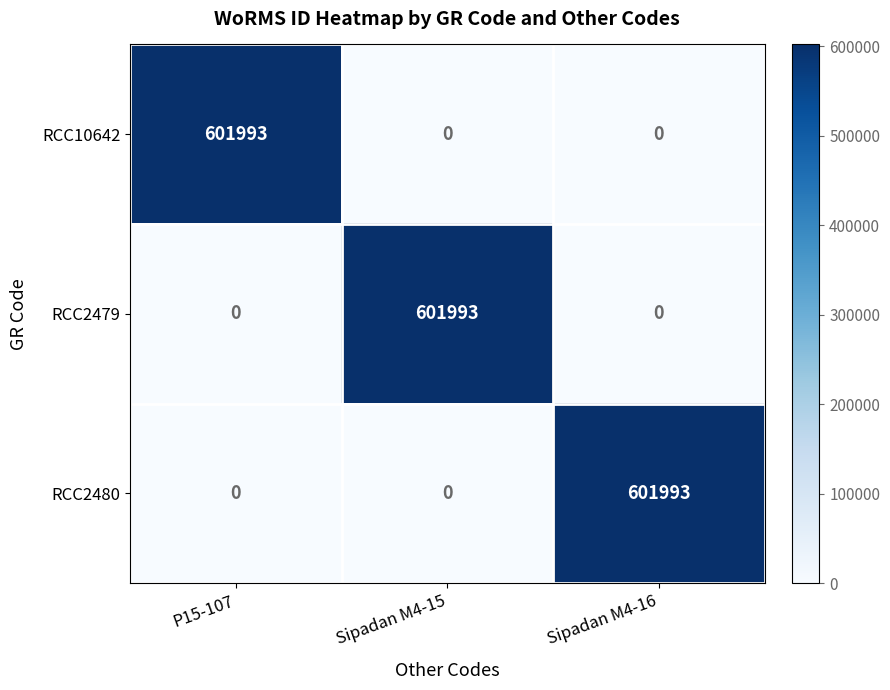

What is the difference between the RCC10642 values at Sipadan M4-16 and P15-107?

601993